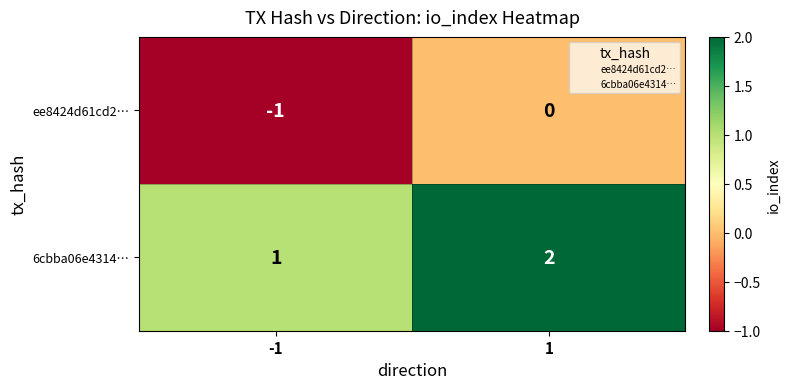

What is the difference between the highest and lowest values at 1?

2